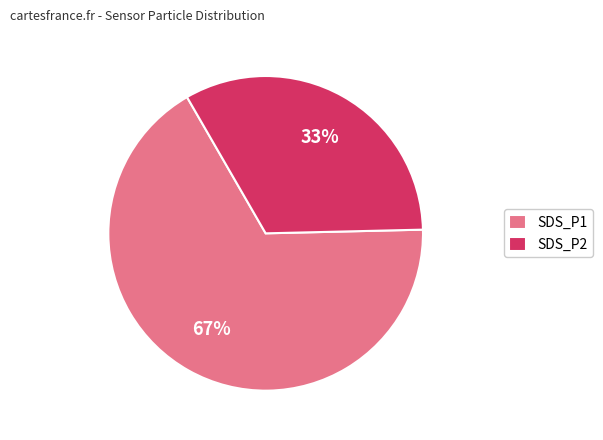

To the nearest percent, what is the difference between the largest and smallest slice percentages?

34%